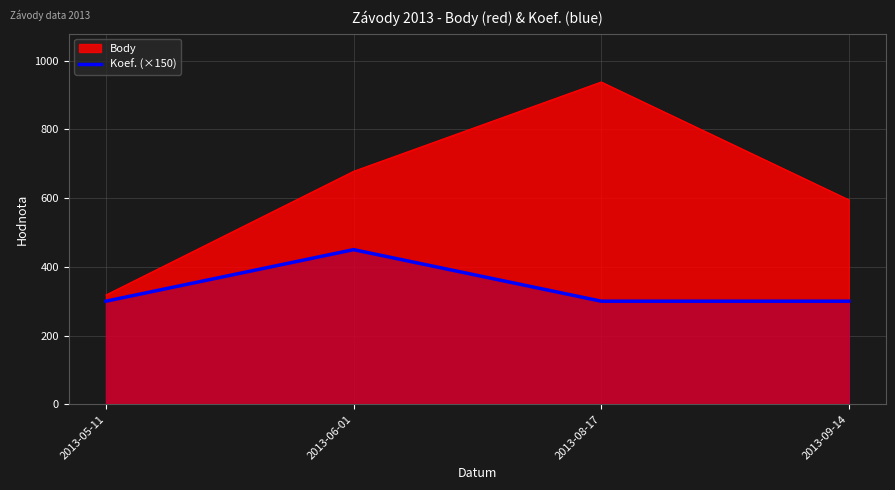

Rank the series by their average value, from lowest to highest.

Koef. (×150), Body